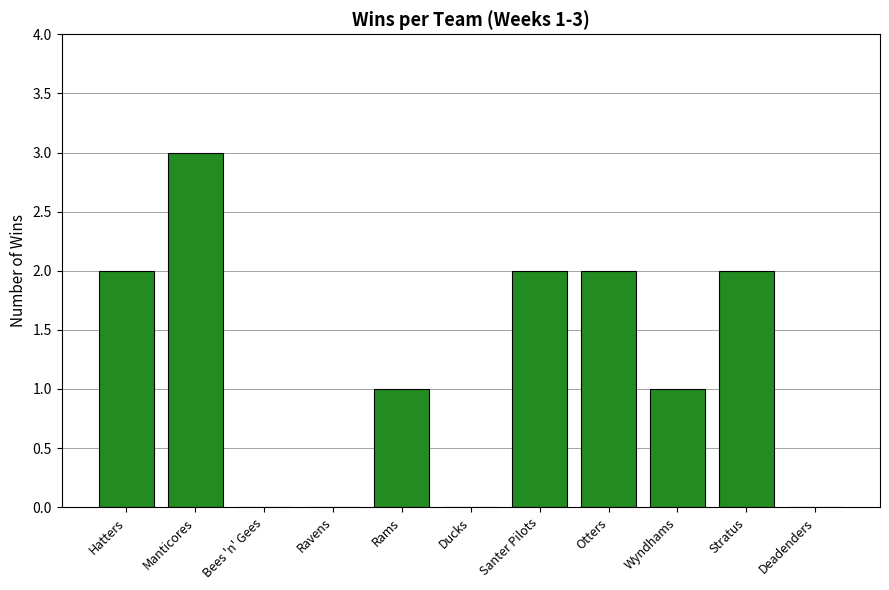

What is the ratio of the value at Wyndhams to the value at Hatters?

0.5